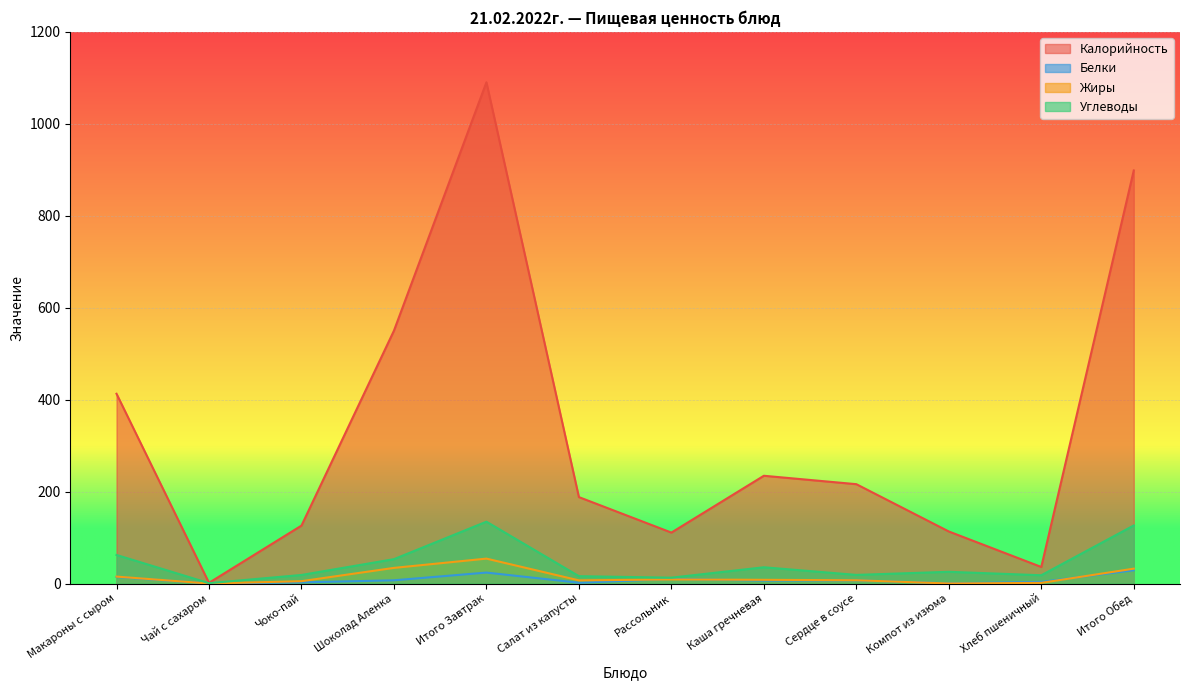

How many data points does each series have?

12